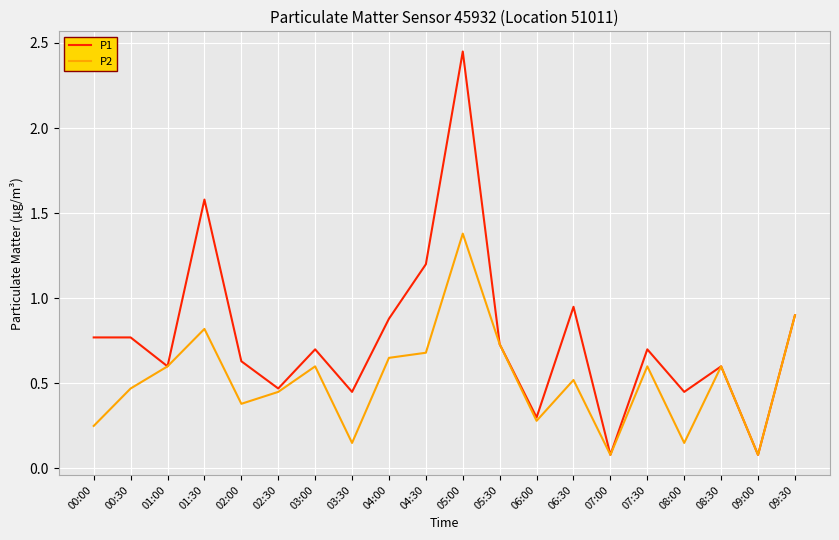

Which label corresponds to the largest value in the chart?

05:00